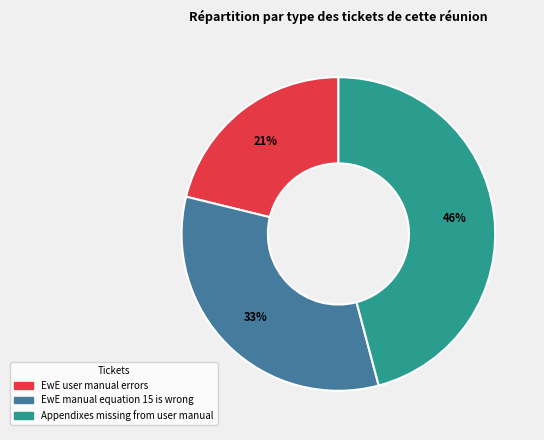

Is there a majority slice in this chart?

No